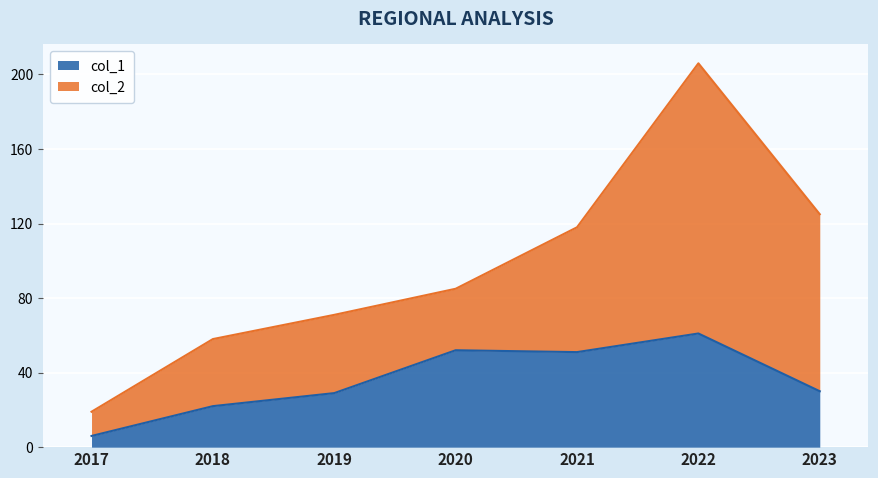

How many data points are above 30?

3